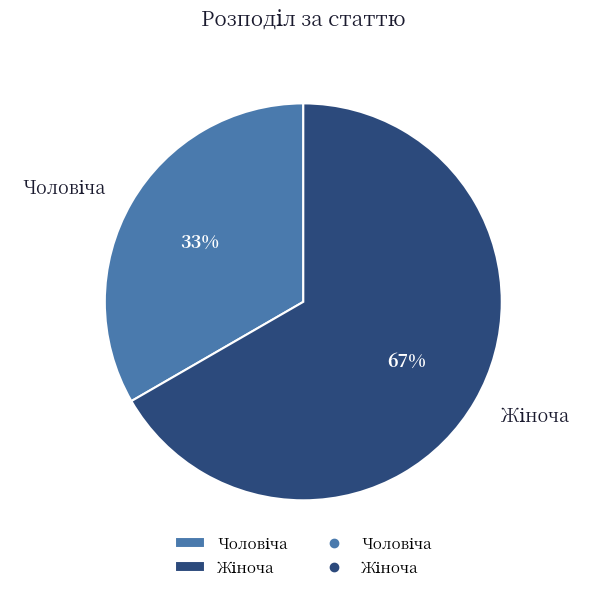

Does any single category account for the majority?

Yes